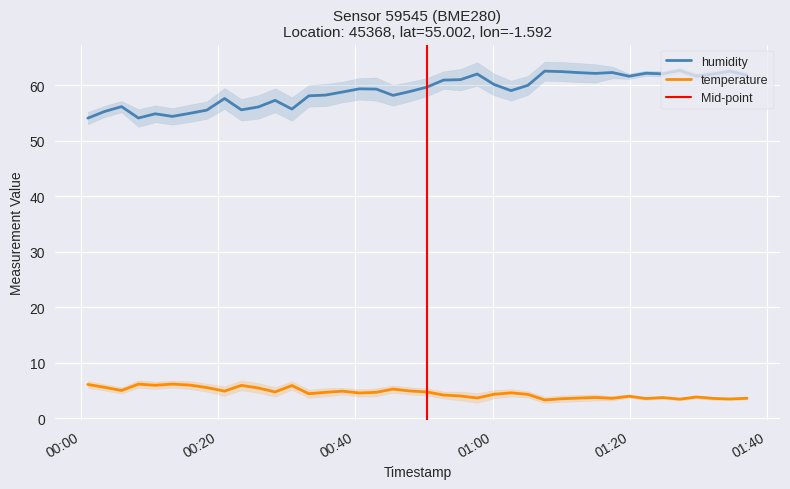

What is the maximum value shown in the chart?

62.6